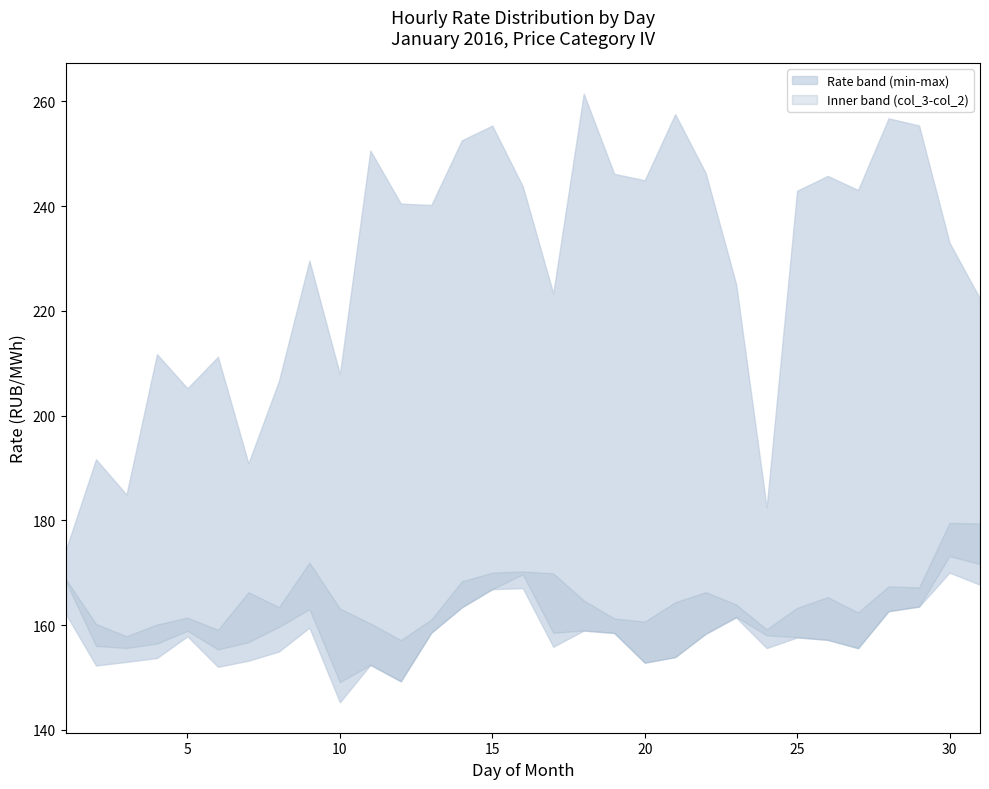

In col_1, how many points are lower than both neighbors (excluding endpoints)?

7